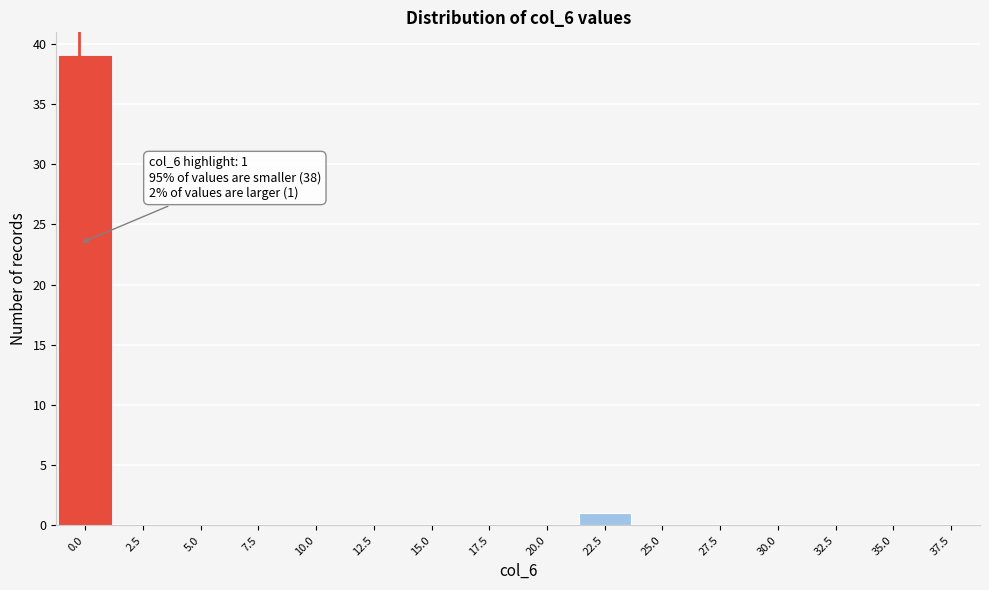

Reading left to right, what are all the values shown in this chart?

0.0=39	2.5=0	5.0=0	7.5=0	10.0=0	12.5=0	15.0=0	17.5=0	20.0=0	22.5=1	25.0=0	27.5=0	30.0=0	32.5=0	35.0=0	37.5=0